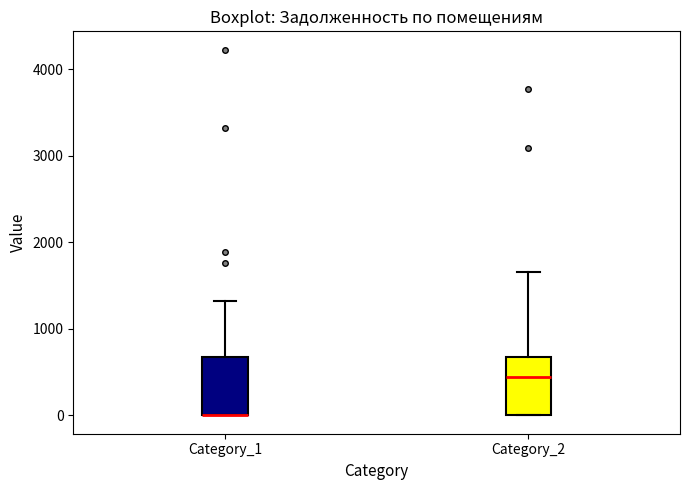

Reading left to right, transcribe this box plot: for each box, give where its median line is, the range the box spans, and where its two whiskers end, as read against the y-axis. The values are not printed on the chart, so give them approximately, as read against the axis.

Category_1: median 0 (drawn on the box's lower edge), box 0 to 700, whiskers 0 to 1300
Category_2: median 400, box 0 to 700, whiskers 0 to 1700